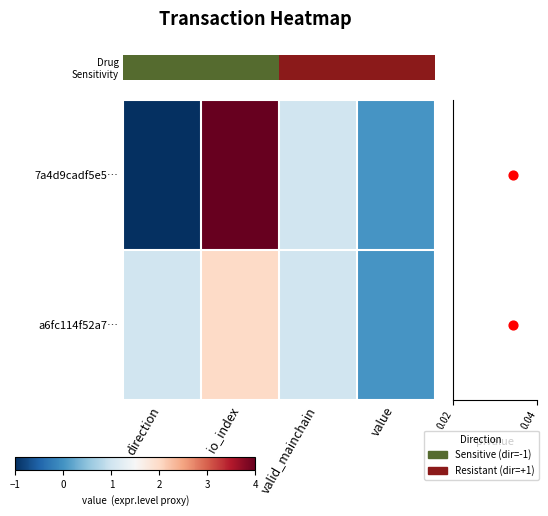

Reading left to right, what are all the values shown in this chart?

7a4d9cadf5e53ca4271d513da0032bc08c8109f: -1.0	4.0	1.0	0.0
a6fc114f52a7ceb30d5fb6c6b1f63f0aeda1485: 1.0	2.0	1.0	0.0